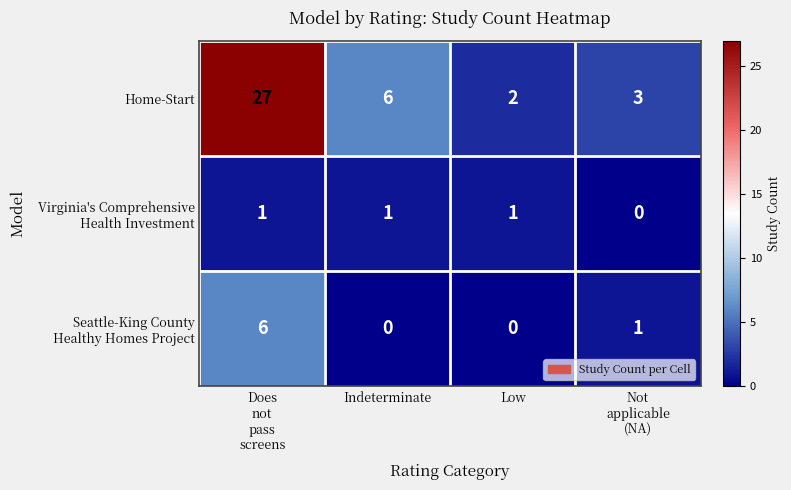

How many series are shown in this chart?

3